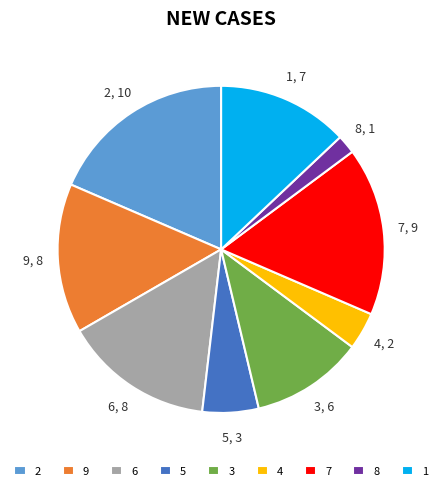

The 3 slice represents 1% of the pie. True or false?

False